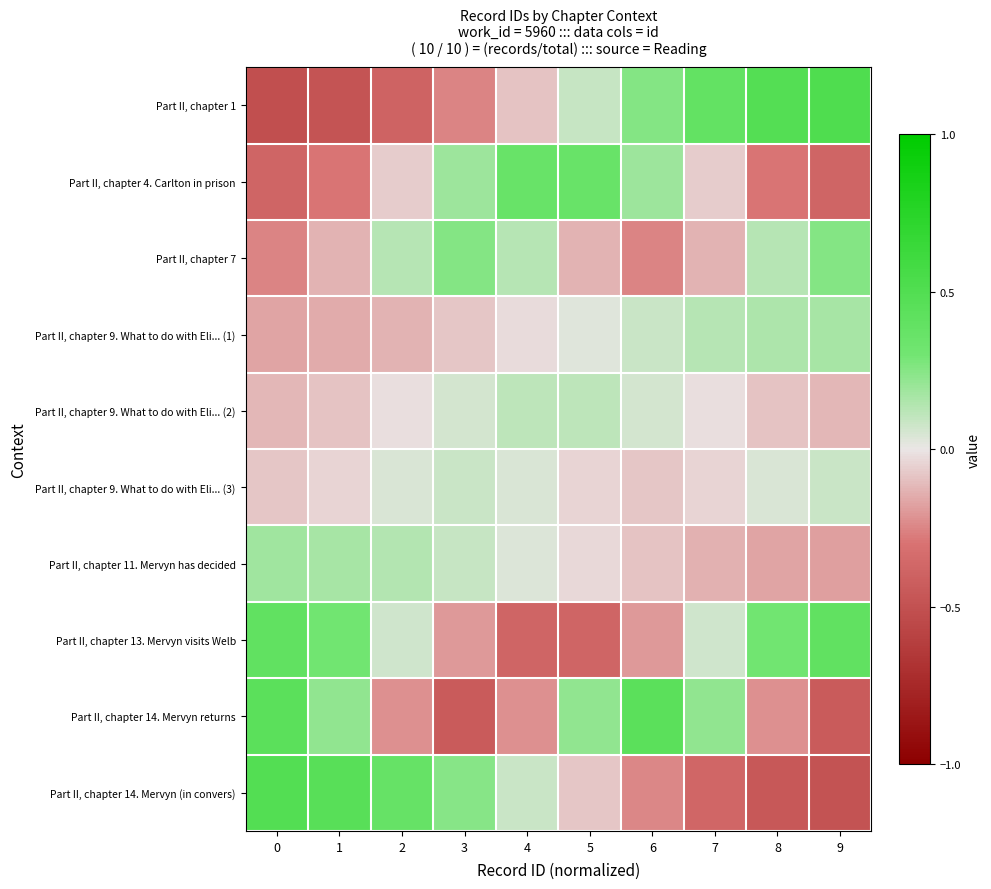

At which category is the sum across all series the highest?

6